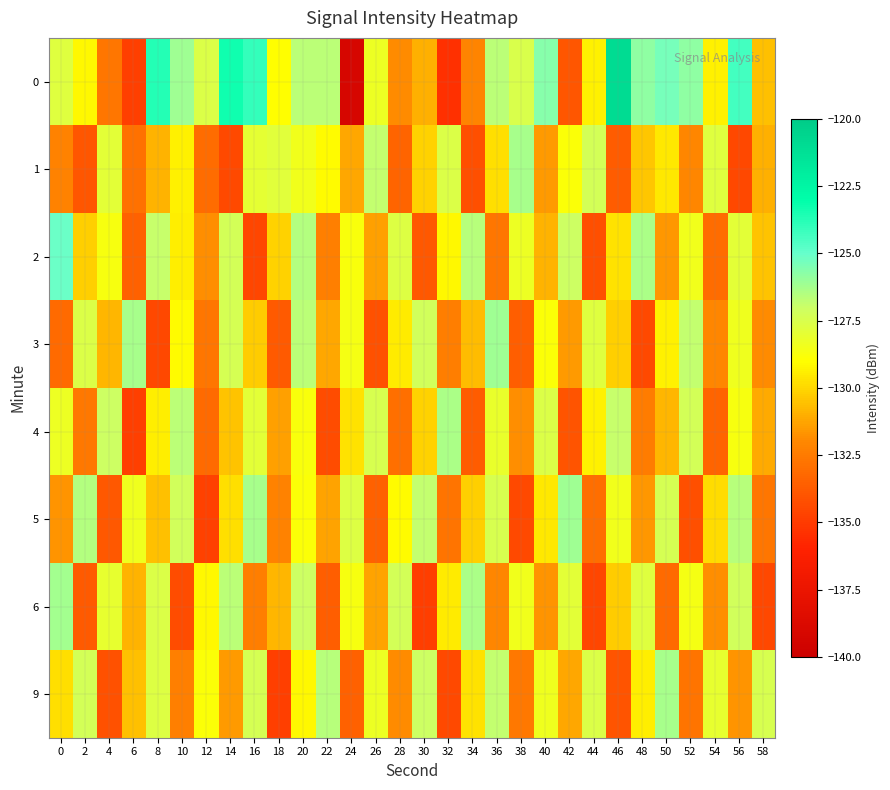

Count the number of categories in the chart.

30